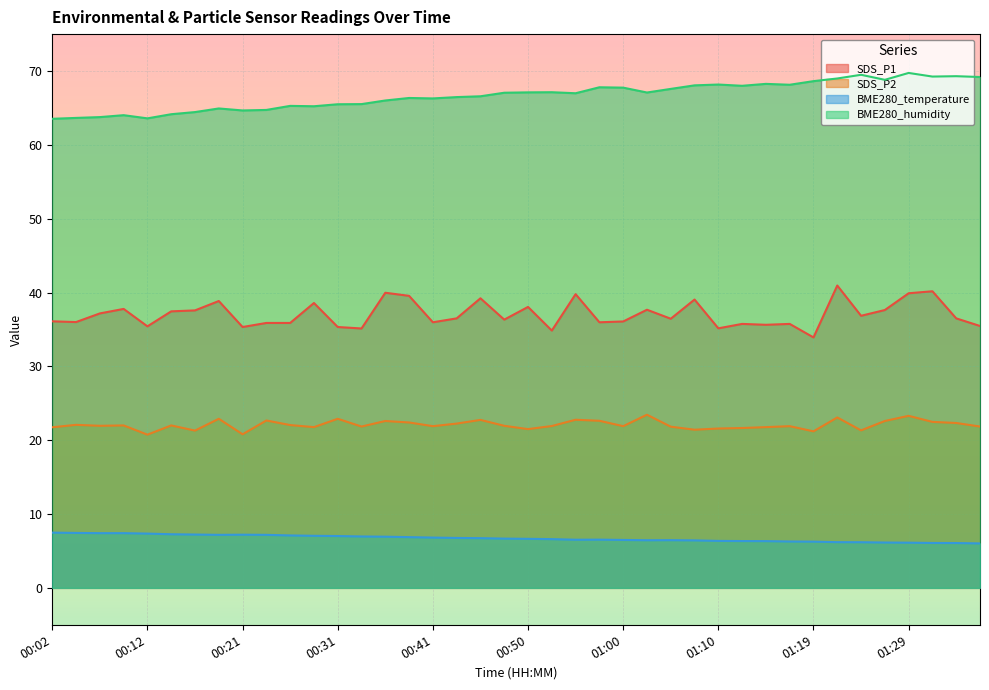

True or false: SDS_P2 and BME280_humidity cross at least once.

False